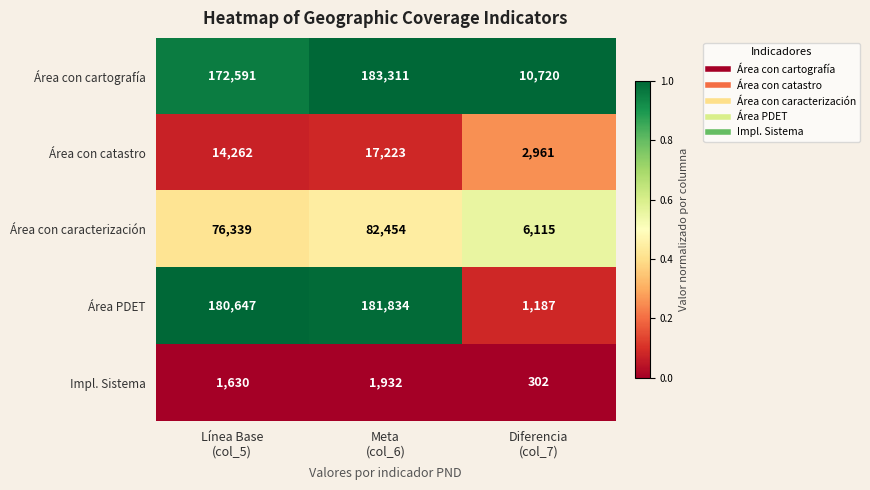

Count the number of data series in this chart.

5